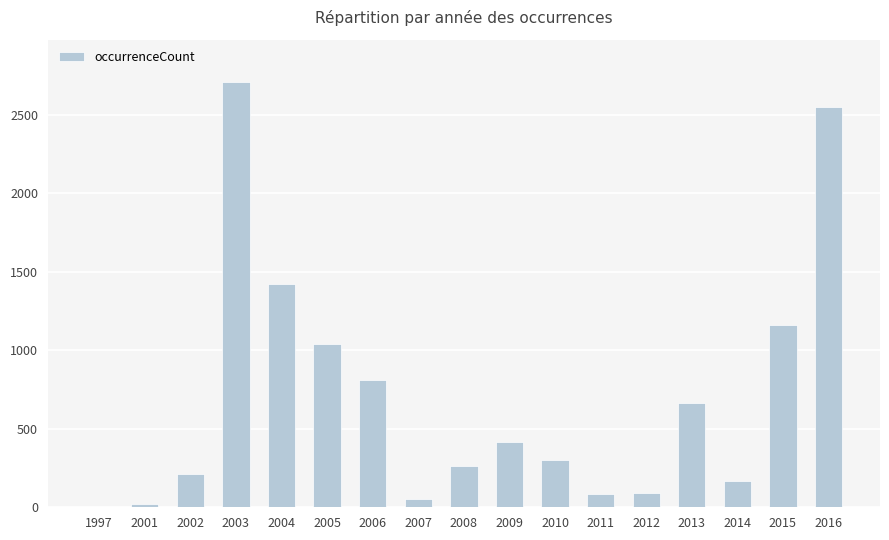

What is the sum of the values at 2015 and 2014?

1331